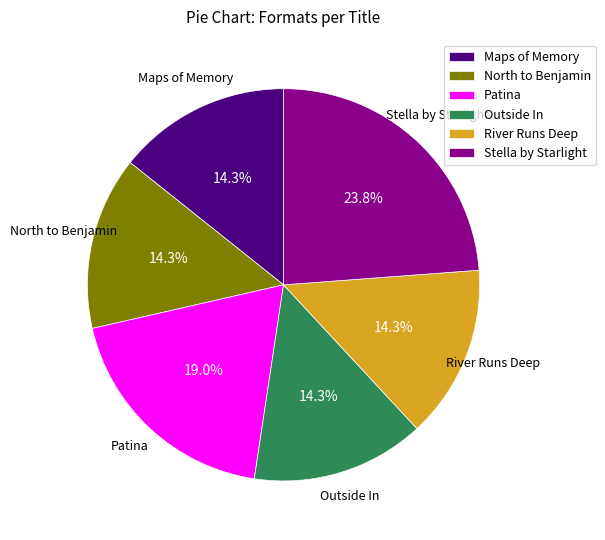

Does any single category account for the majority?

No